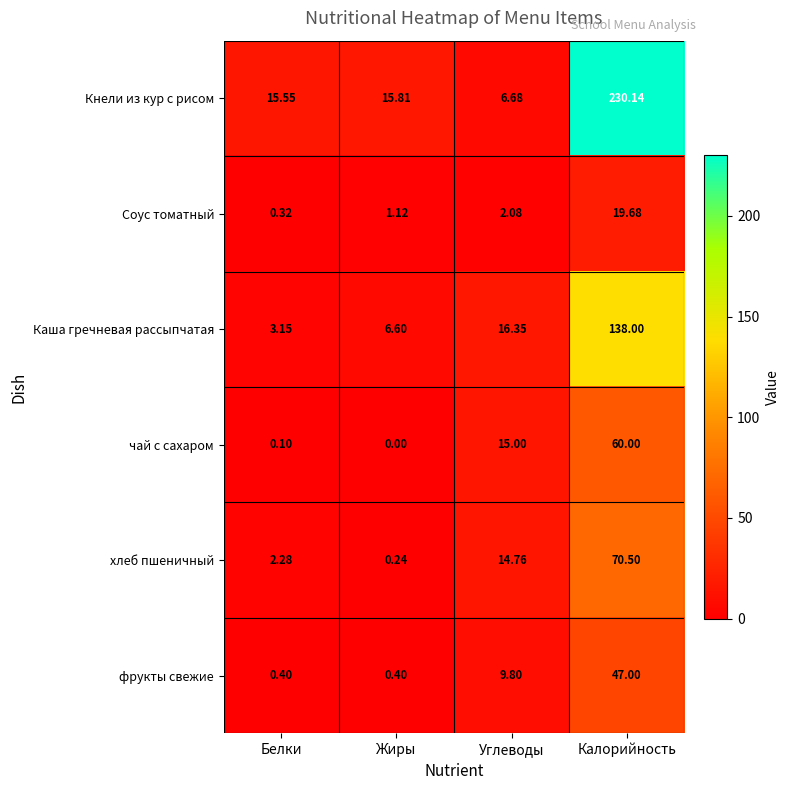

Which category has the lowest value across all series?

Жиры